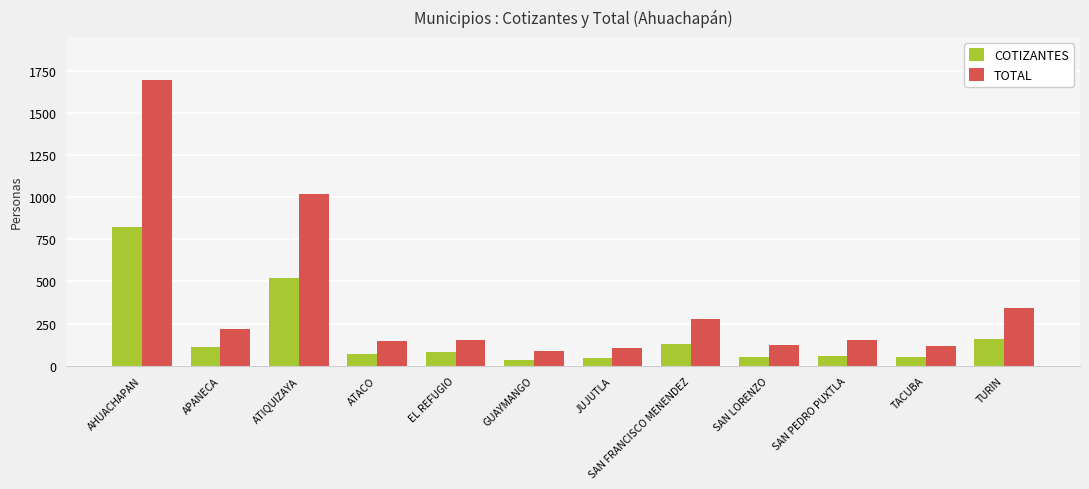

The value of COTIZANTES at EL REFUGIO is 83. True or false?

True